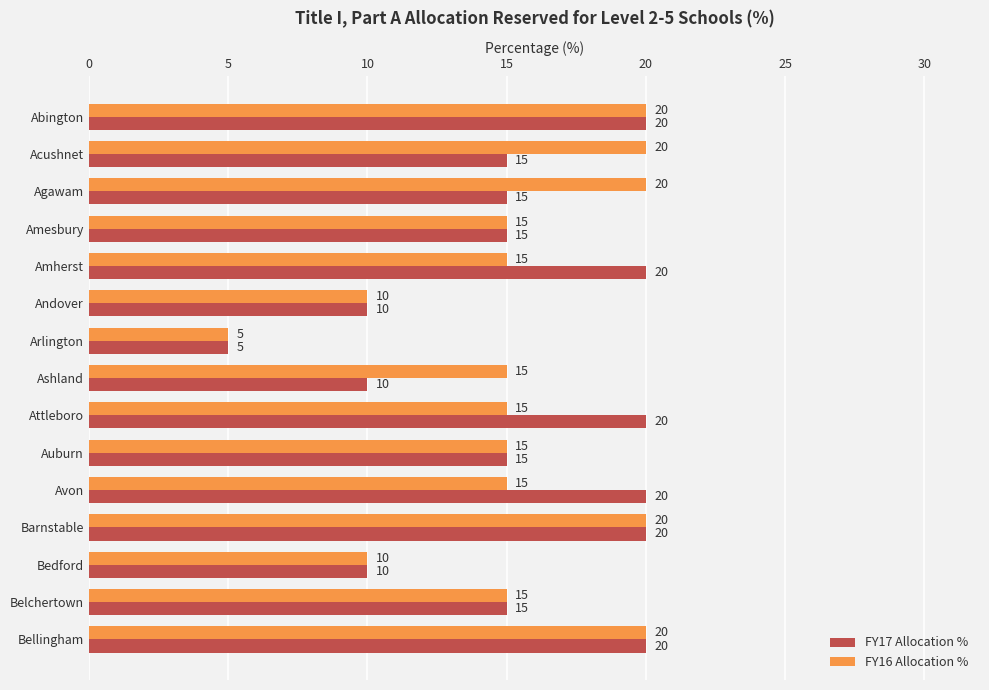

What is the difference between the FY16 Allocation % values at Auburn and Arlington?

10